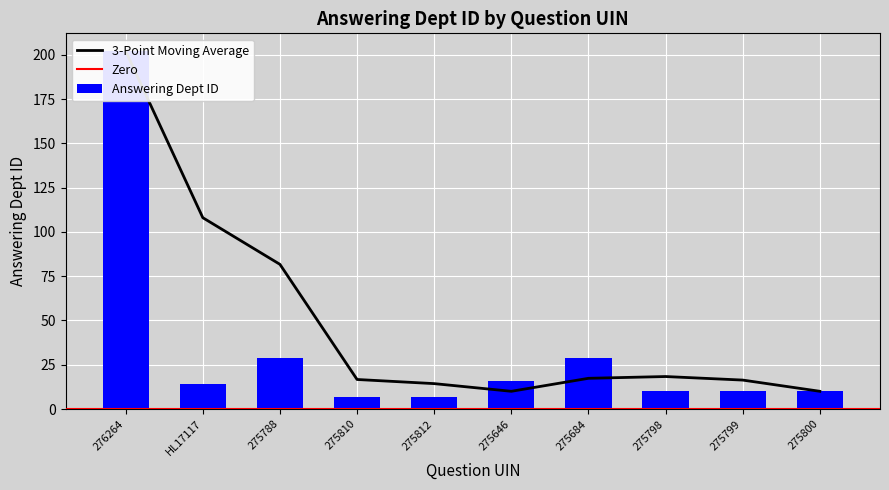

Are the bars horizontal?

No